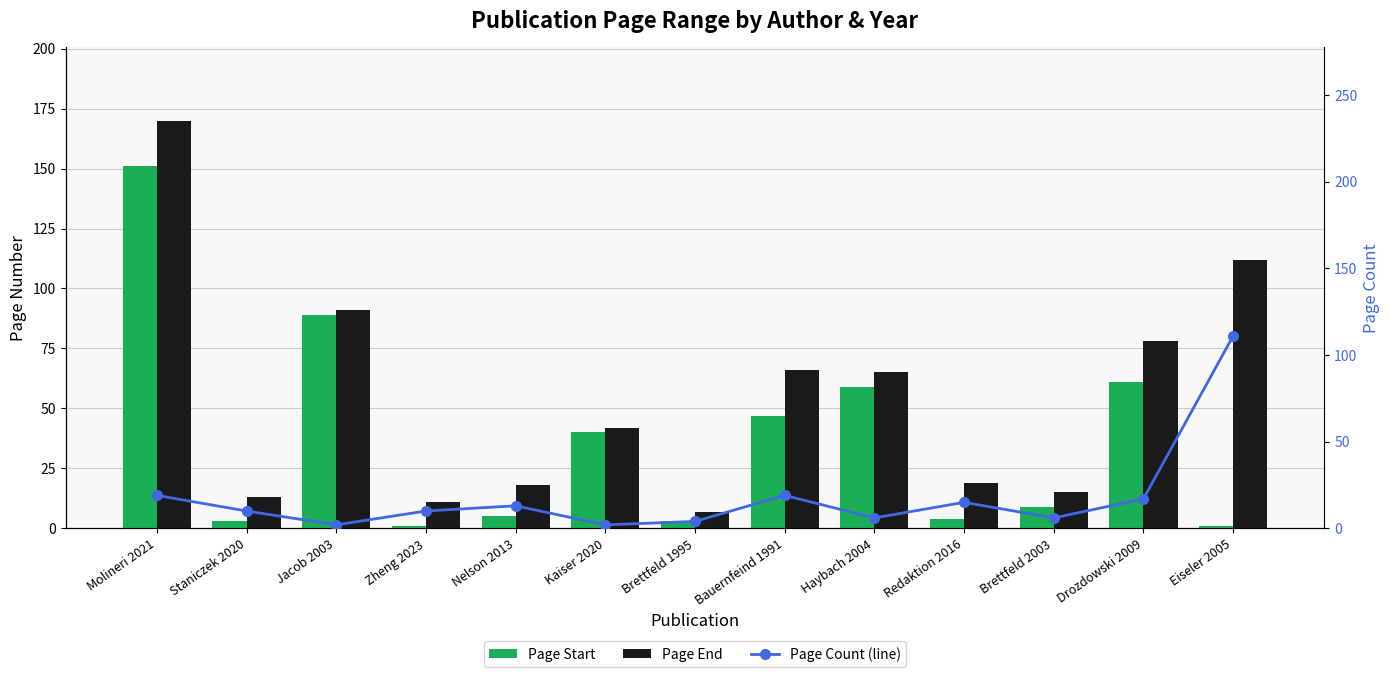

True or false: Page Count (line) has a value of 10 at Zheng 2023.

True